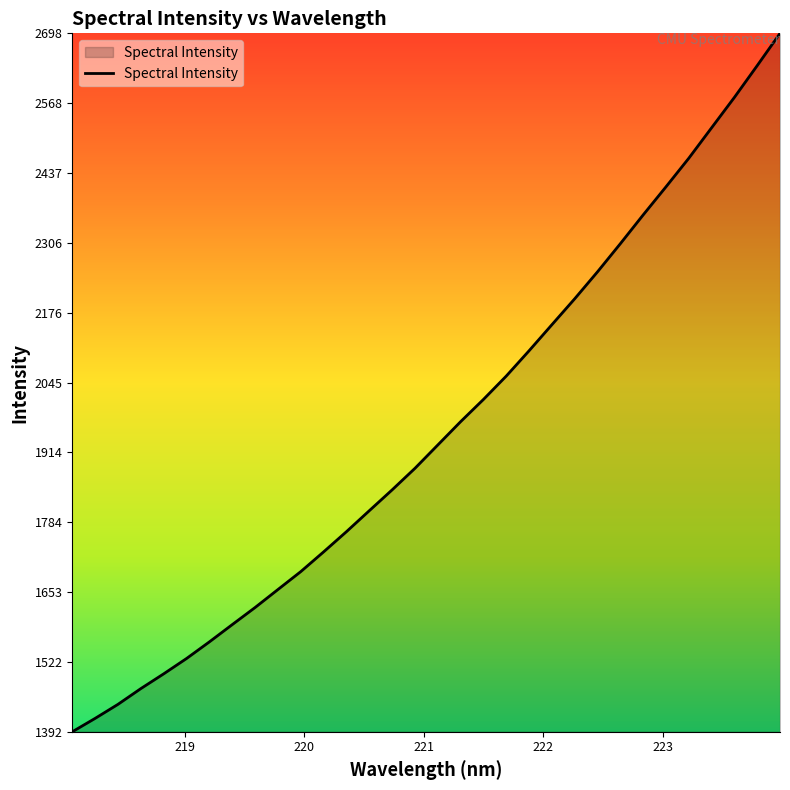

What is the minimum value shown in the chart?

1391.9